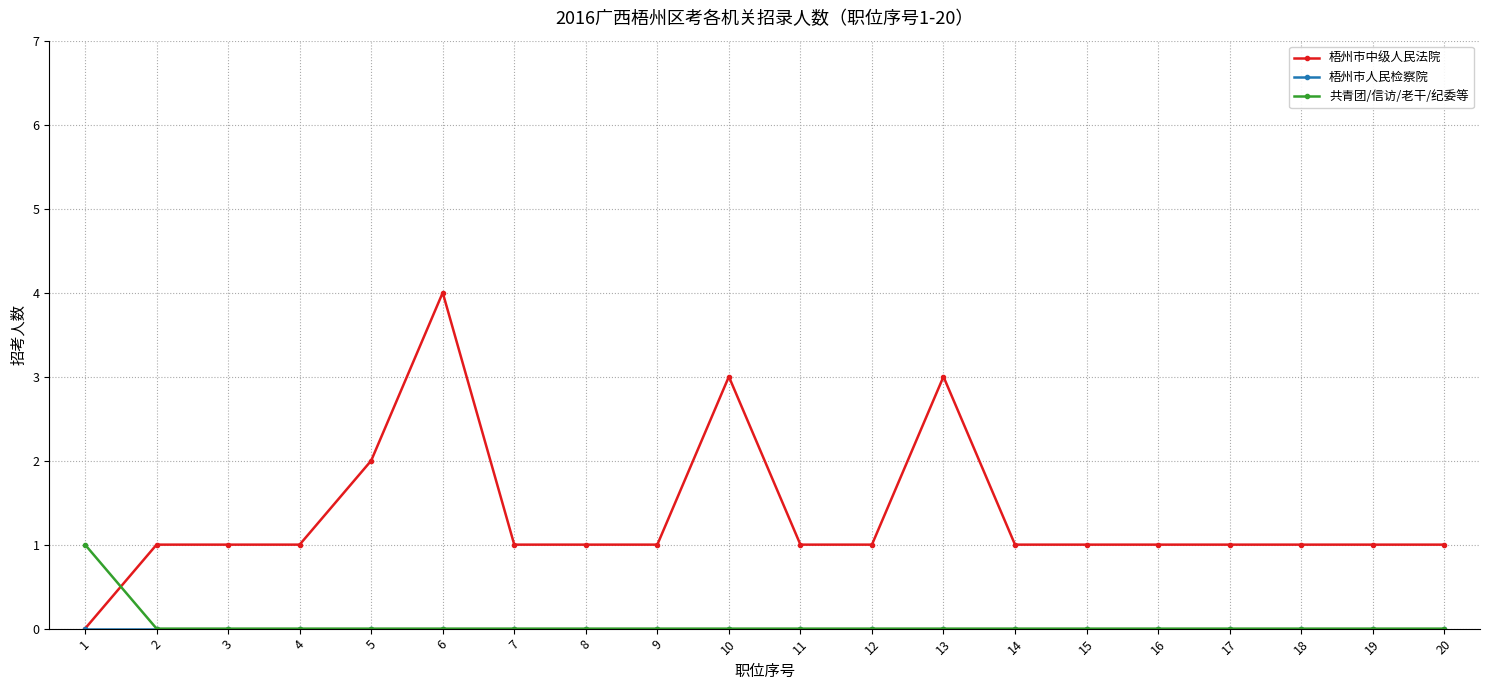

What is the spread (max minus min) of values at 2?

1